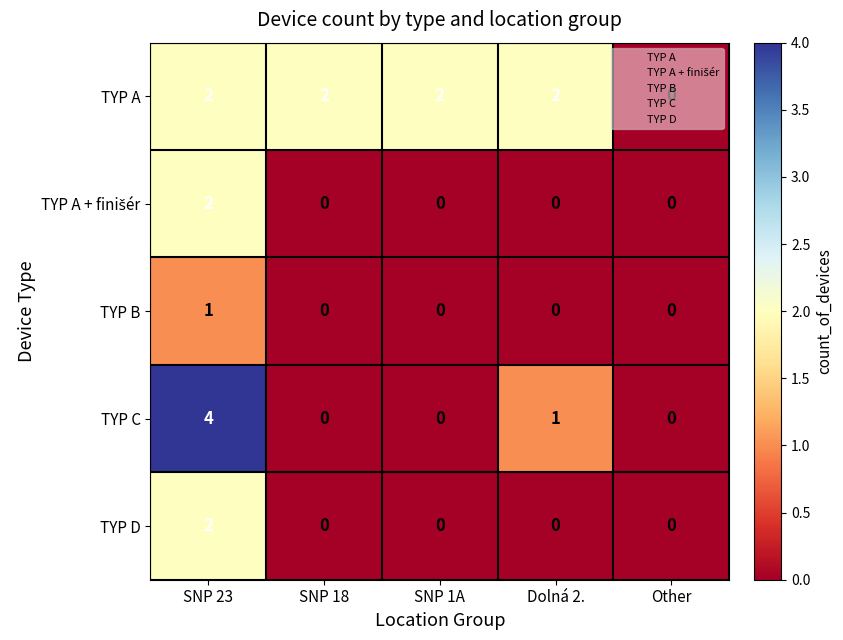

At how many categories does at least one series exceed 1?

4